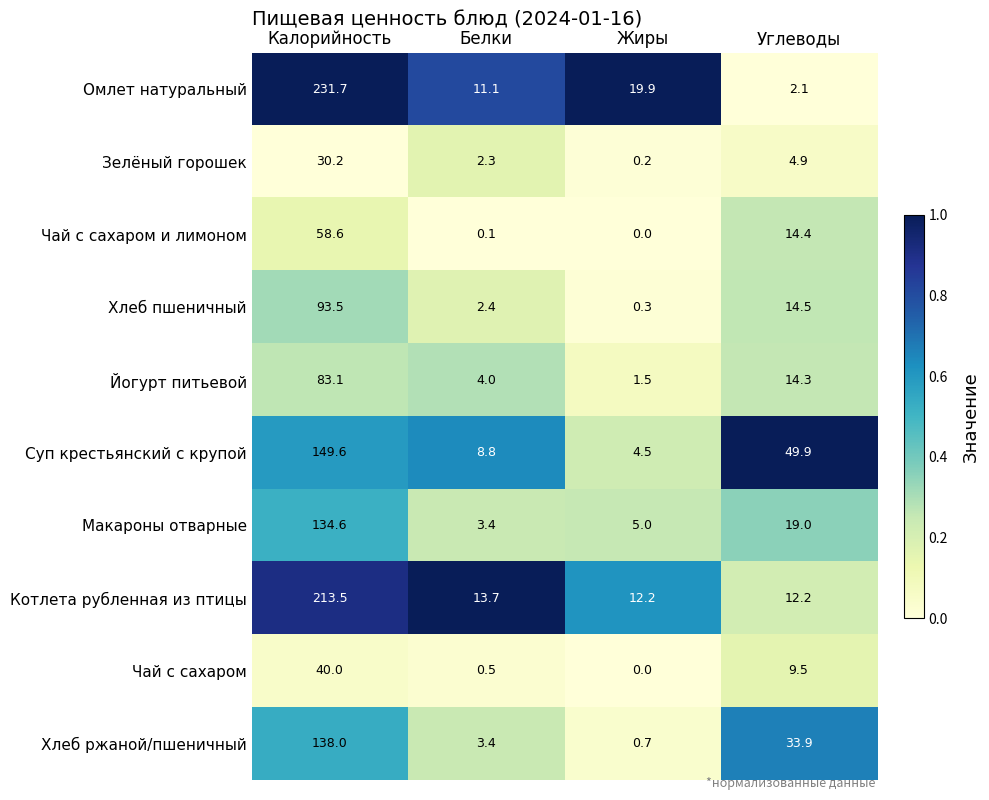

The value of Омлет натуральный at Калорийность is 231.7. True or false?

True